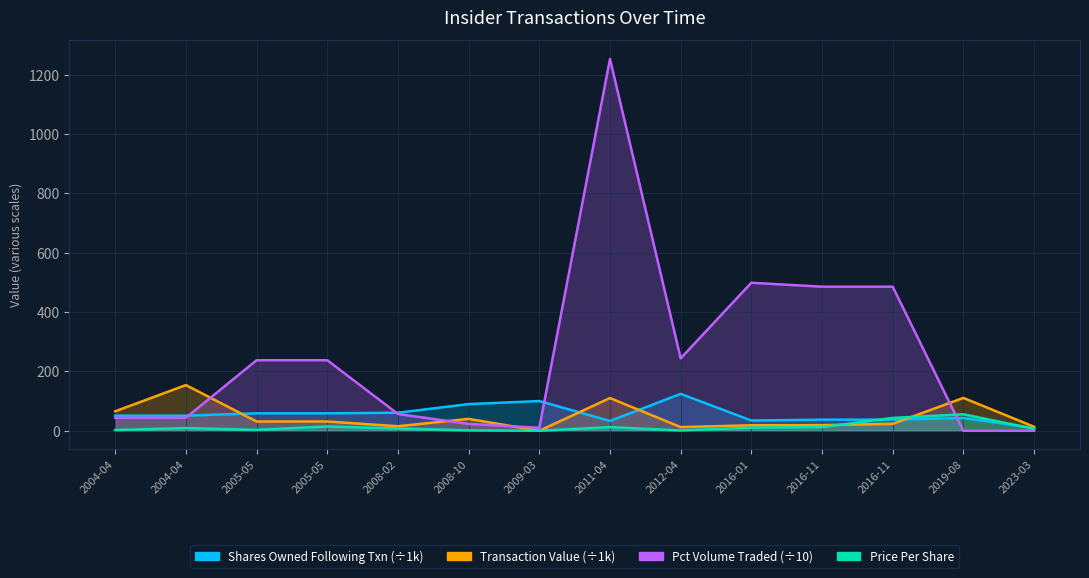

What is the highest value of the transactionValue series?

154.1